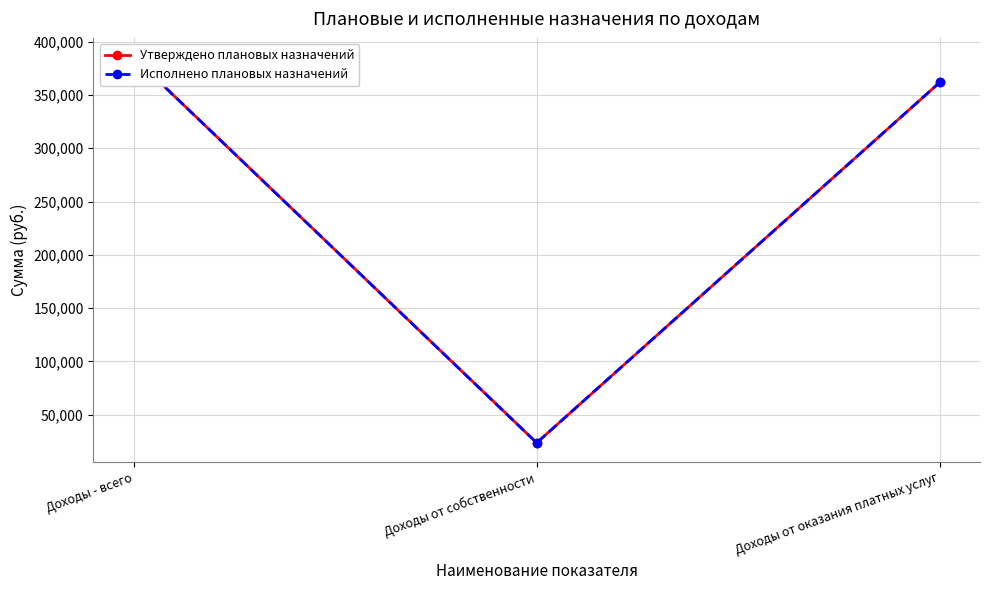

The Утверждено плановых назначений series shows 361741.6 at Доходы от оказания платных услуг. True or false?

True